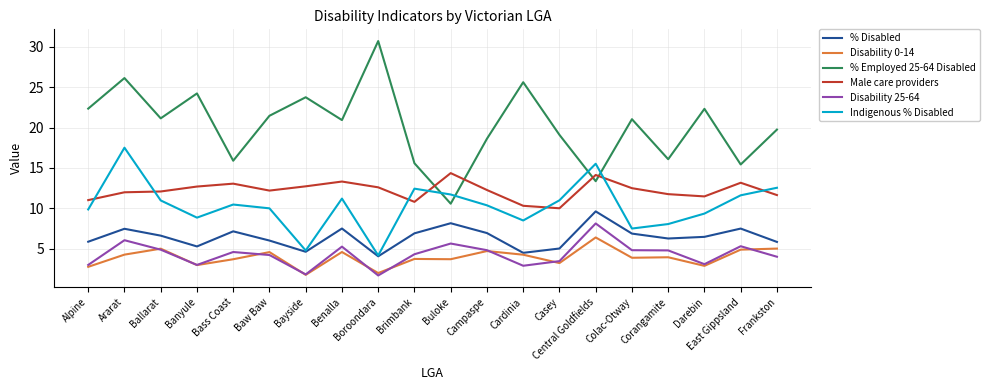

At which label is % Employed 25-64 Disabled closest to 20?

Frankston